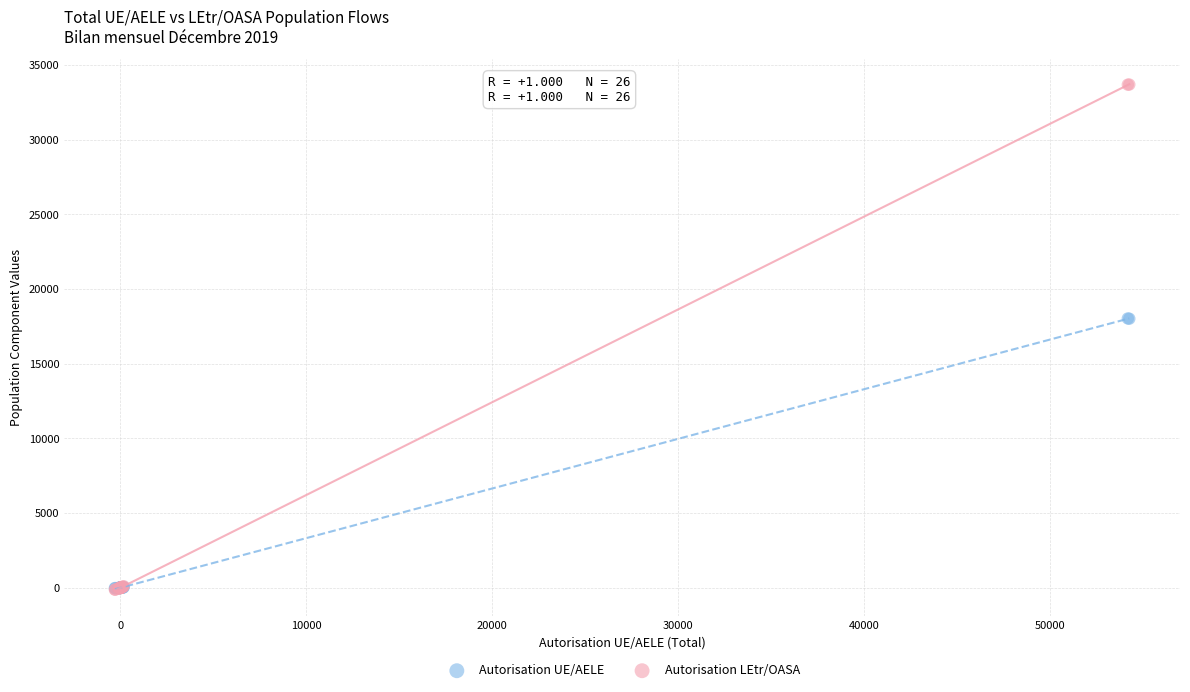

Which series has the widest spread of Y values?

Autorisation LEtr/OASA